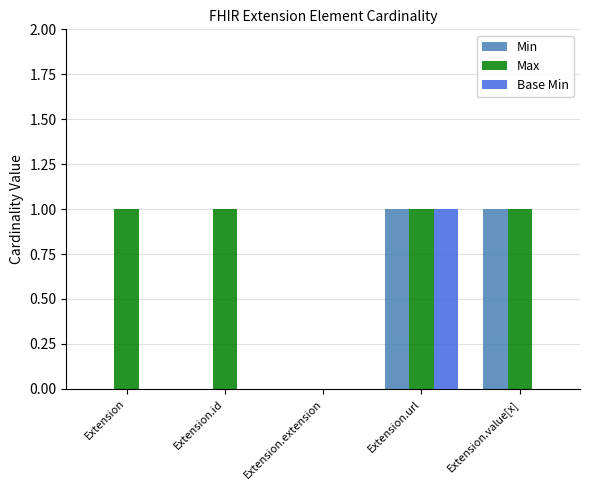

What is the maximum value for Base Min?

1